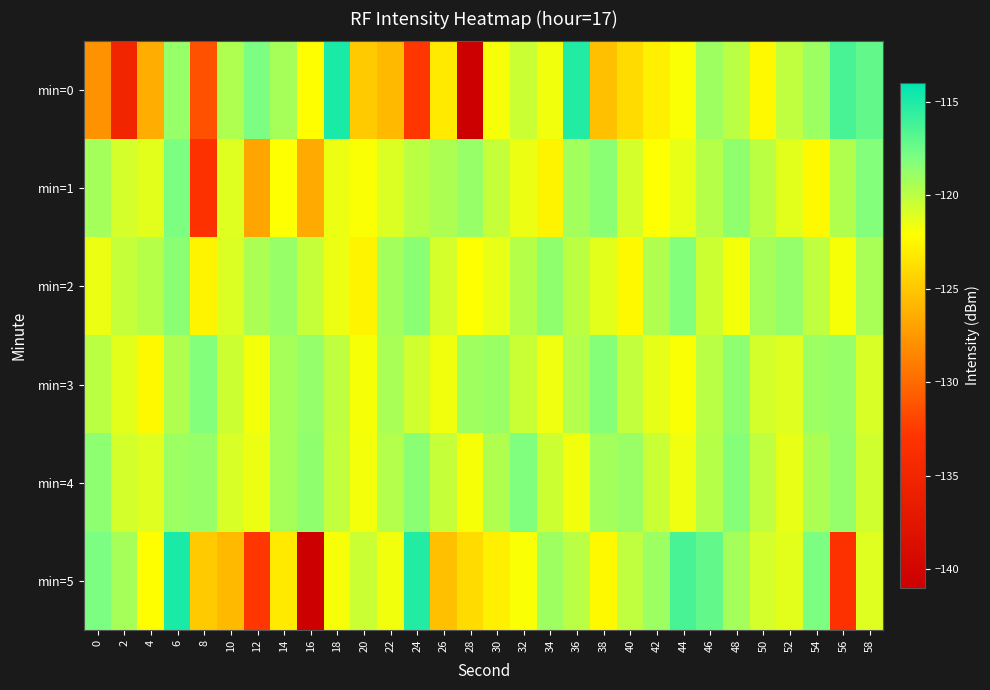

Which series has the largest total across all categories?

min=4